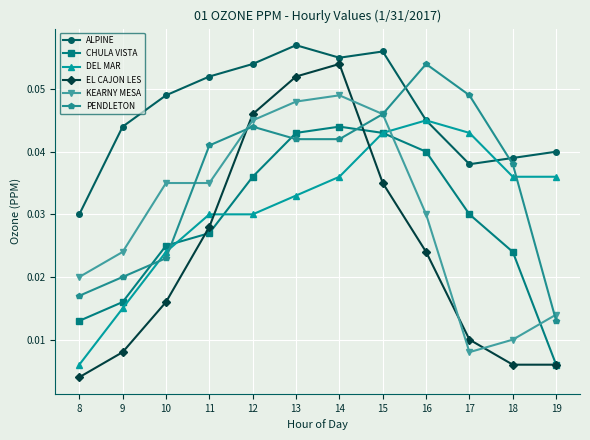

How many distinct data groups are displayed?

6